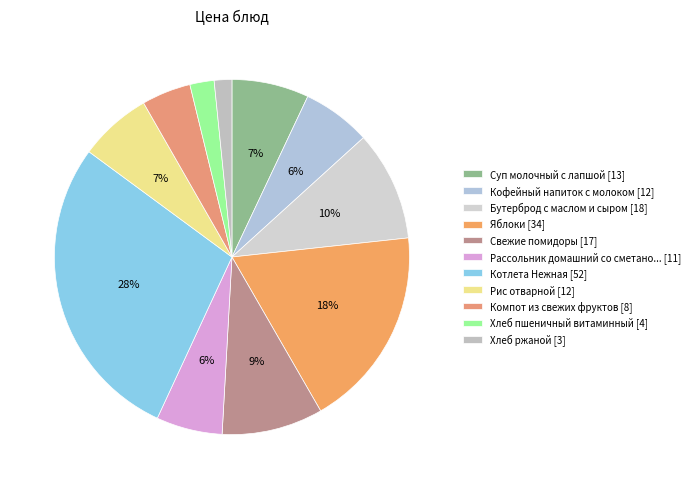

What is the smallest slice in the pie chart?

Хлеб ржаной